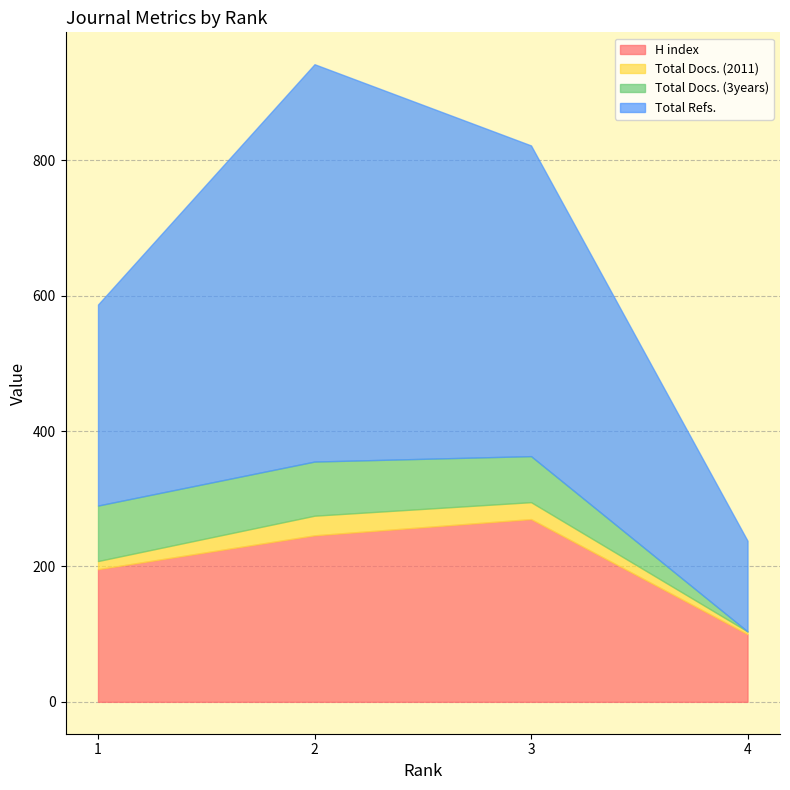

Is it true that Total Docs. (3years) equals 80 at 2?

True